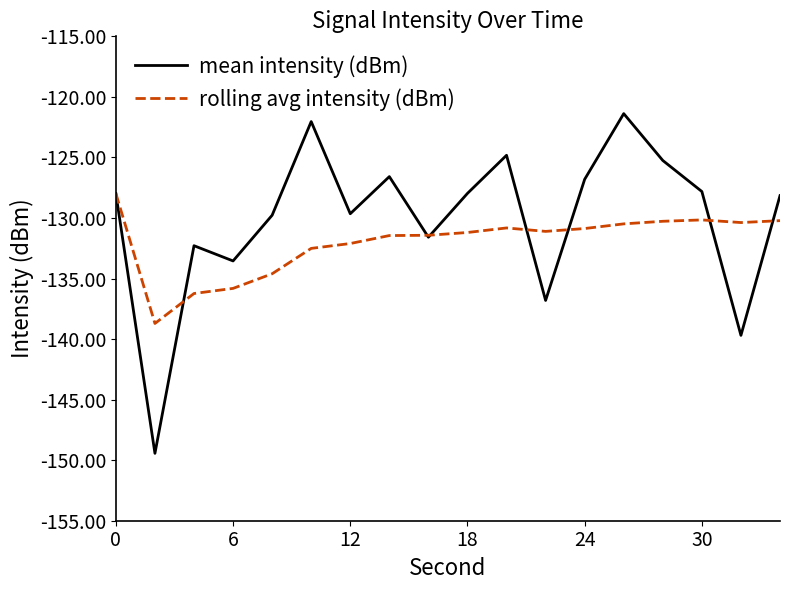

Which series has the largest total across all categories?

mean intensity (dBm)